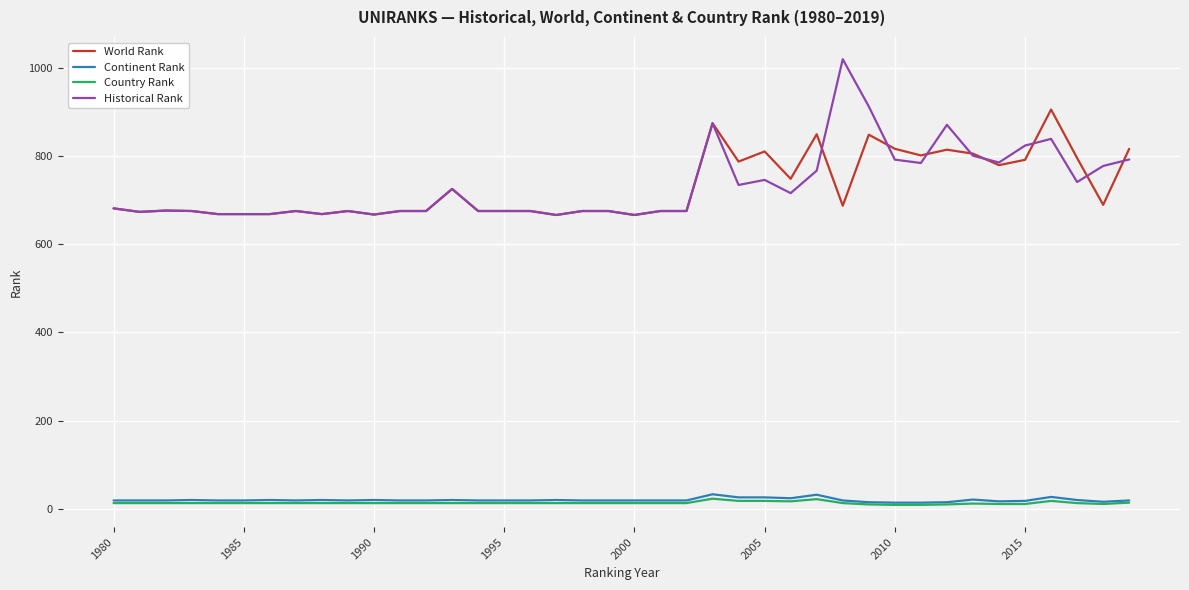

True or false: Continent Rank and Historical Rank intersect in this chart.

False